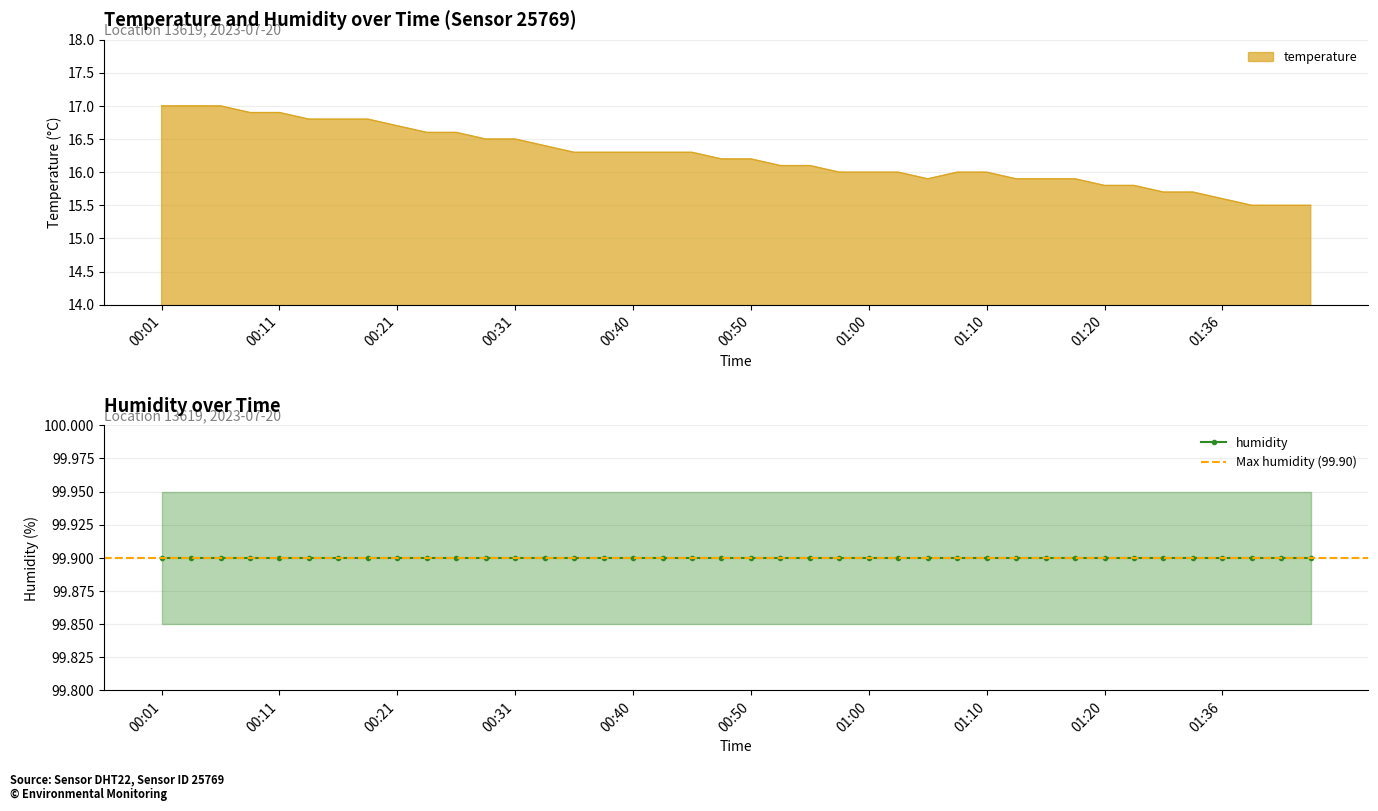

What is the change in value from 00:48 to 01:02?

-0.2